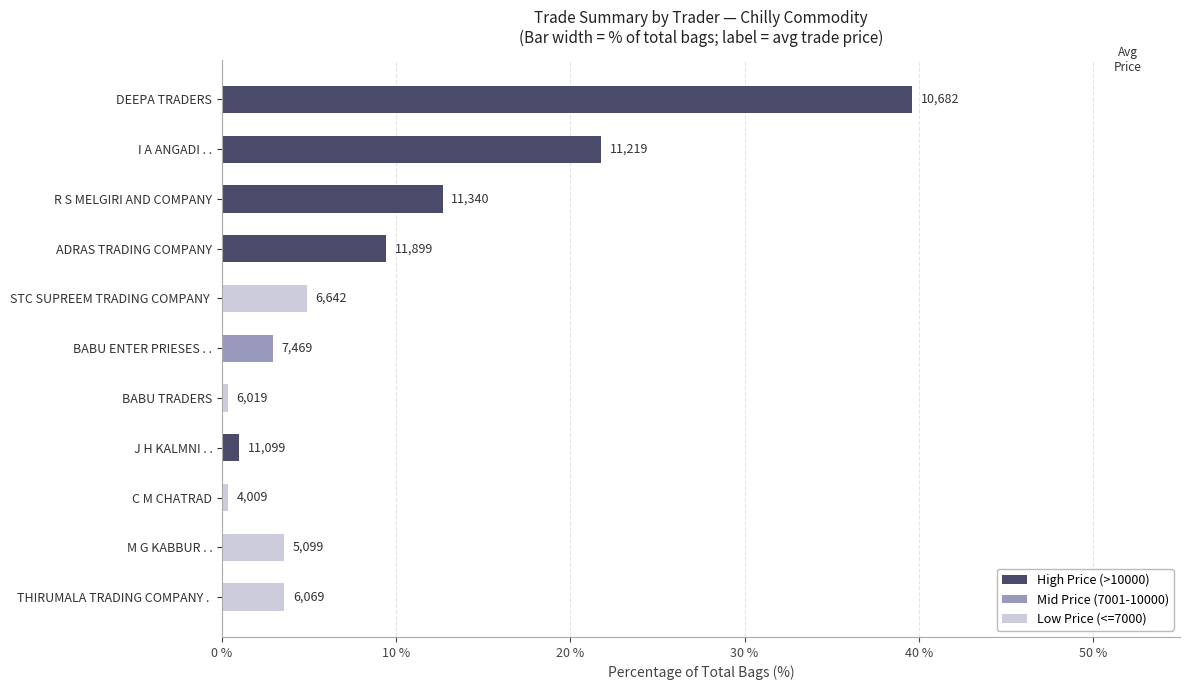

Is it true that High Price (>10000) equals 56.0 at DEEPA TRADERS?

False